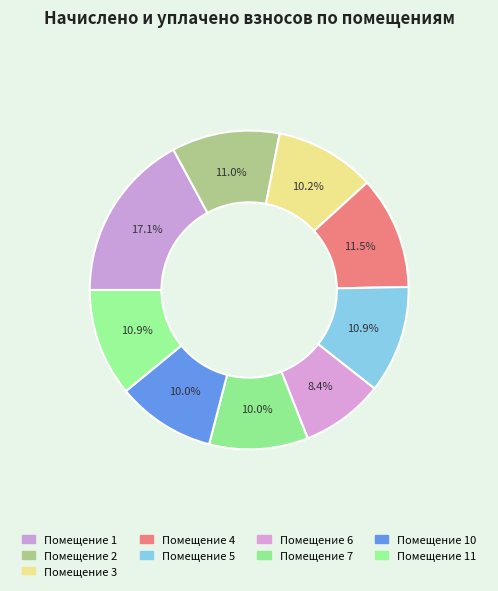

How many slices are in this pie chart?

9